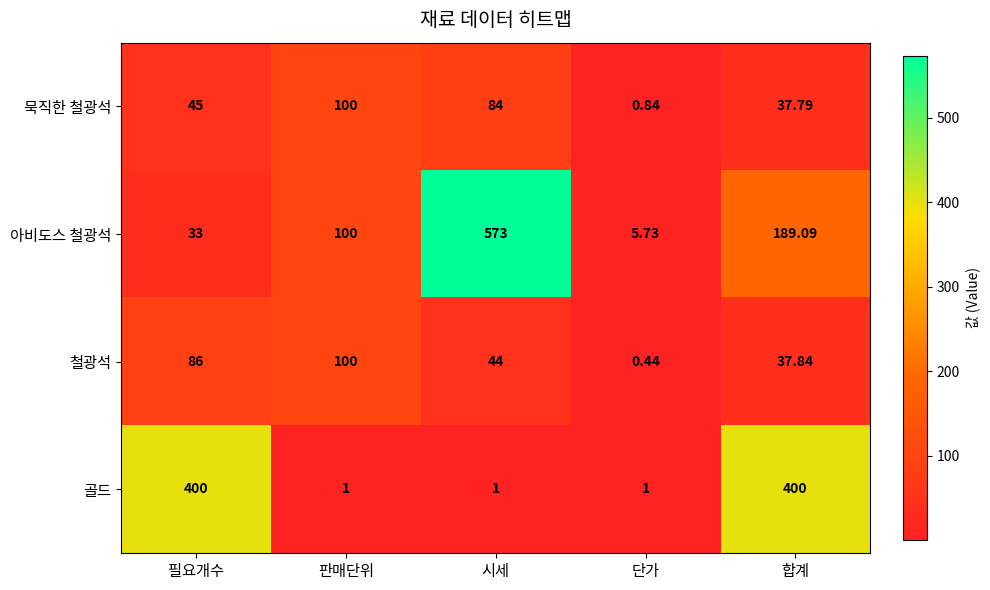

Rank the series at 합계 from highest to lowest value.

골드, 아비도스 철광석, 철광석, 묵직한 철광석